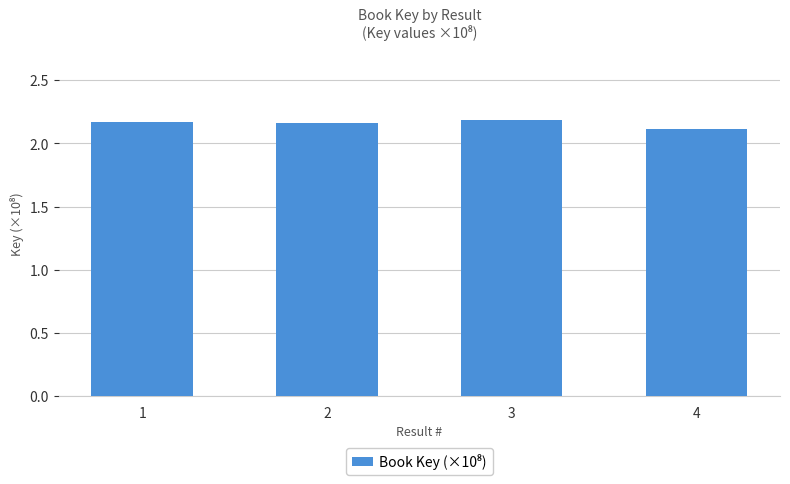

Count the values in the range 2 to 3.

4